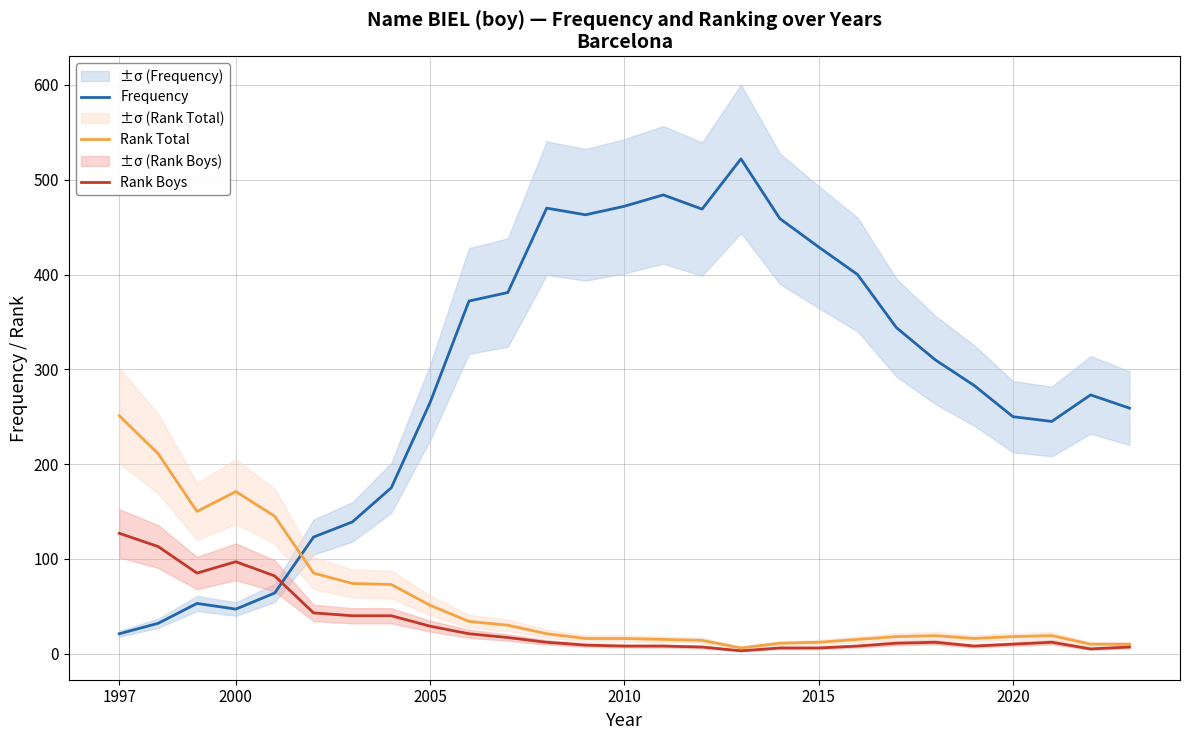

What is the minimum value shown in the chart?

3